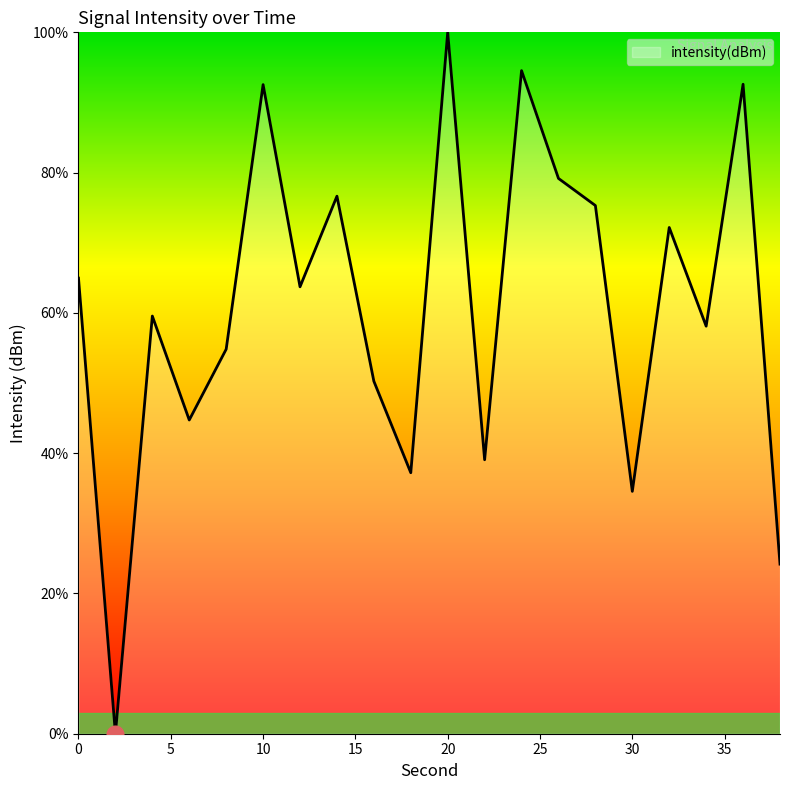

How many lines are shown in the chart?

1